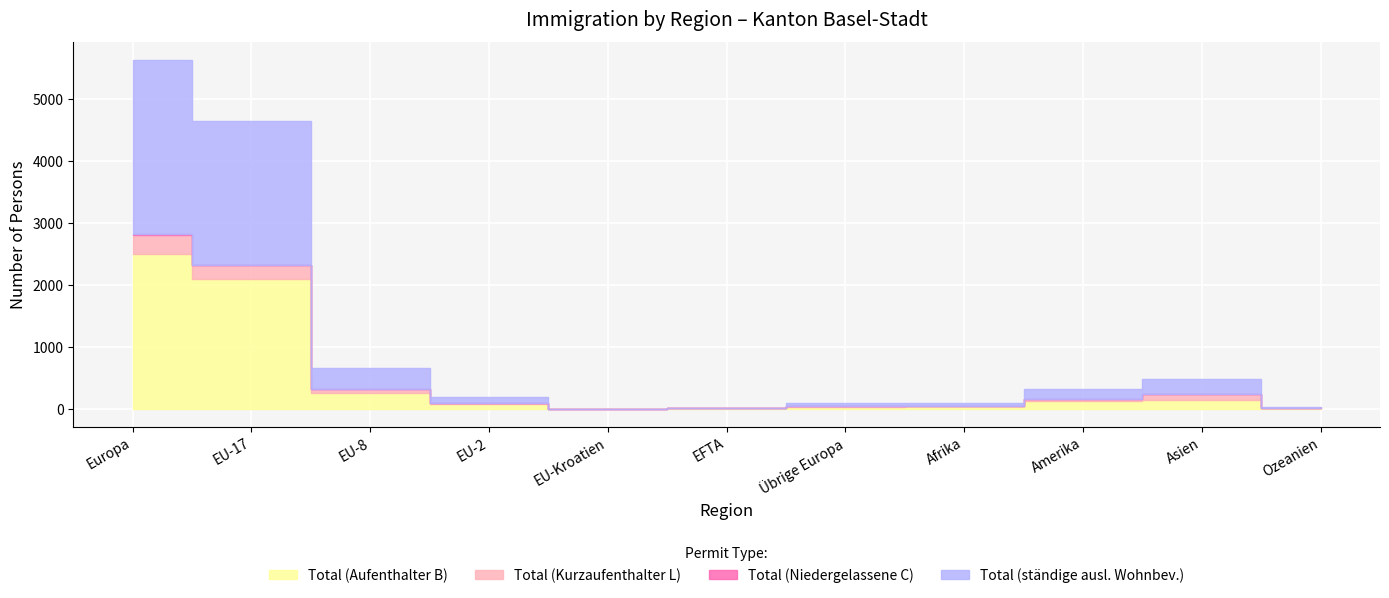

The Total (Aufenthalter B) series shows 265 at EU-8. True or false?

True